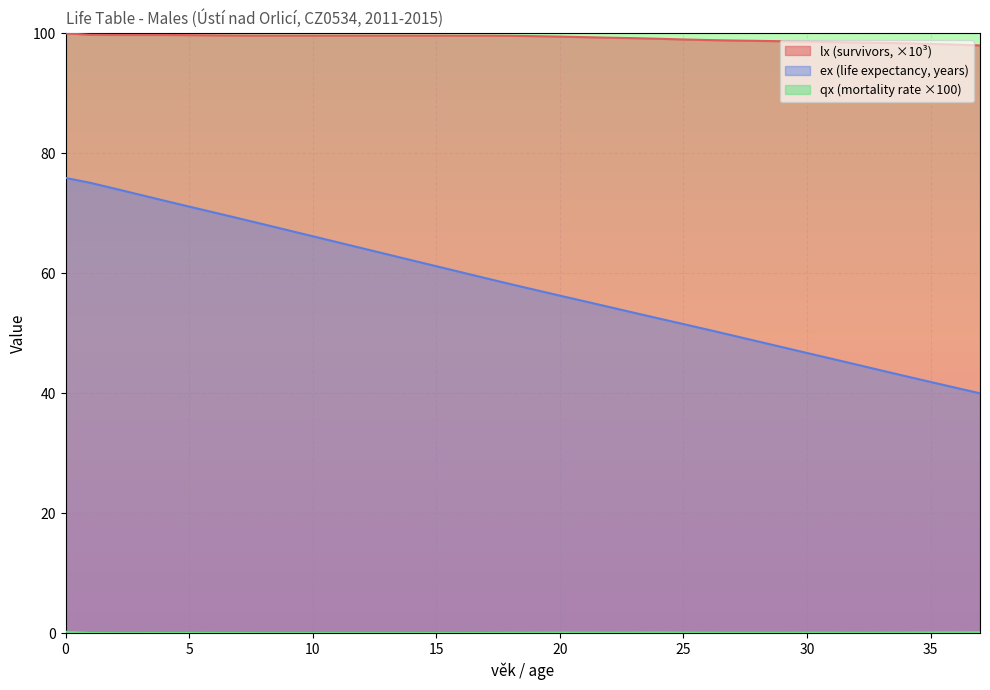

Rank the series at 15 from highest to lowest value.

lx, ex, qx_scaled